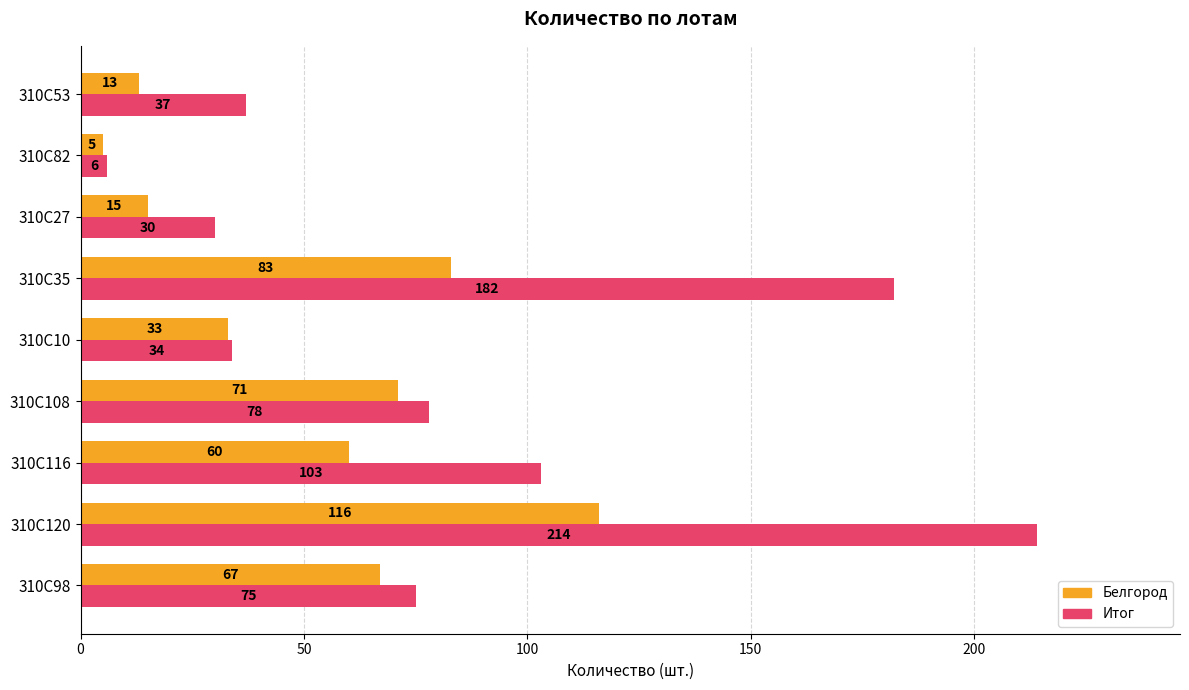

At which category does the chart reach its peak across all series?

310C120